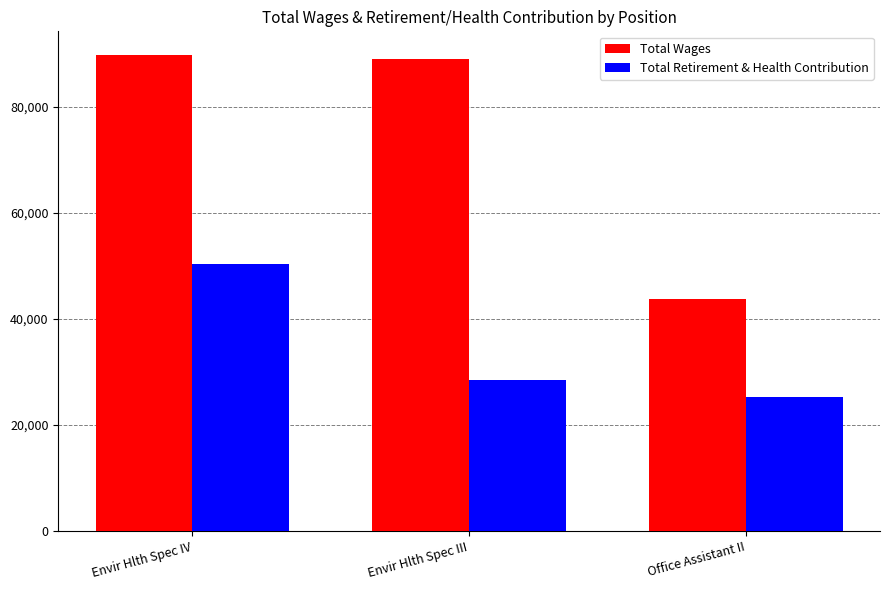

At which label does Total Wages first exceed 88982?

Envir Hlth Spec IV